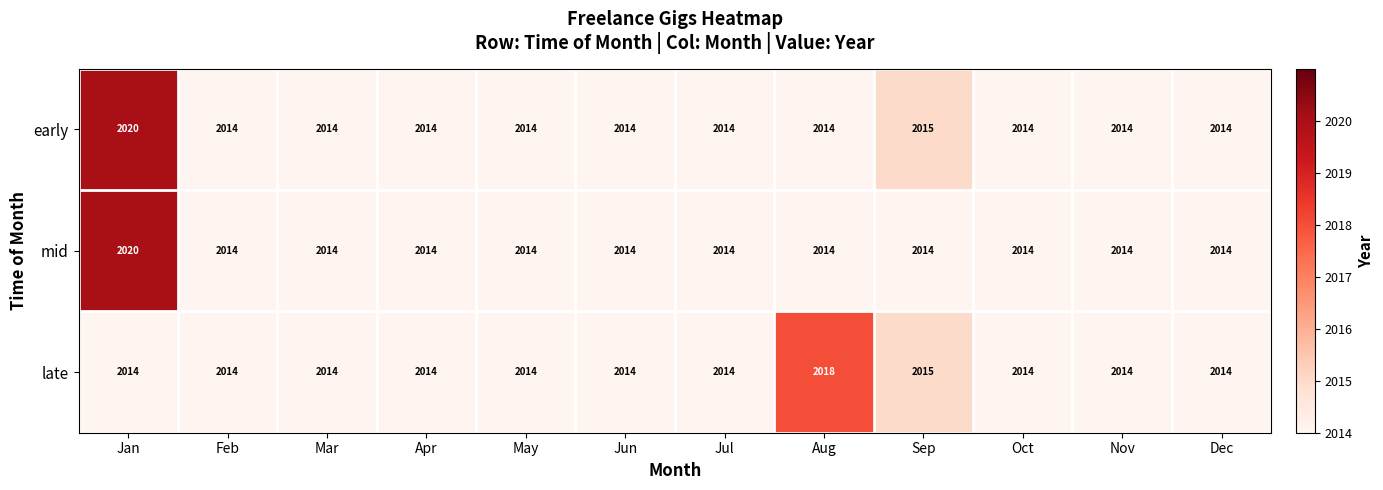

What is the sum of all late values?

24173